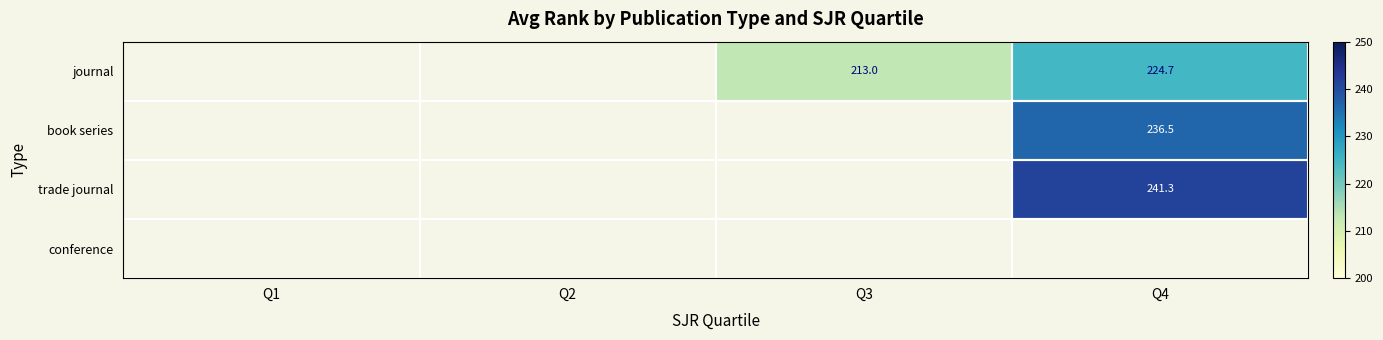

Which category has the lowest value across all series?

Q3